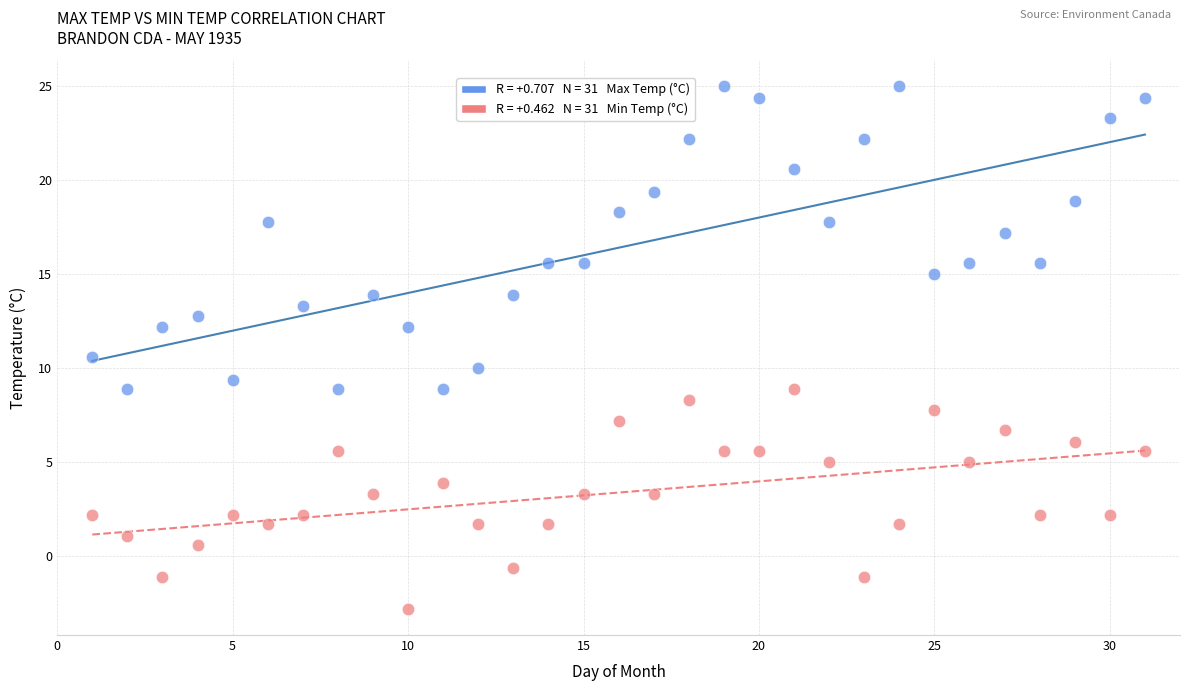

Across all data points, what is the range of Y values (max minus min)?

27.8